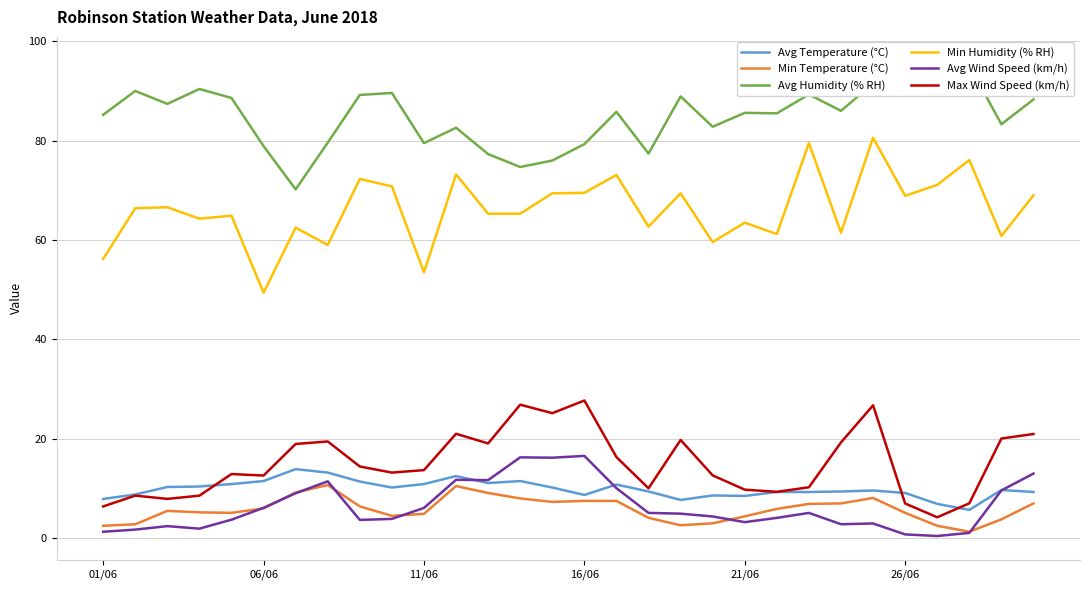

The value of Min Temperature (°C) at 21 is 5.9. True or false?

True